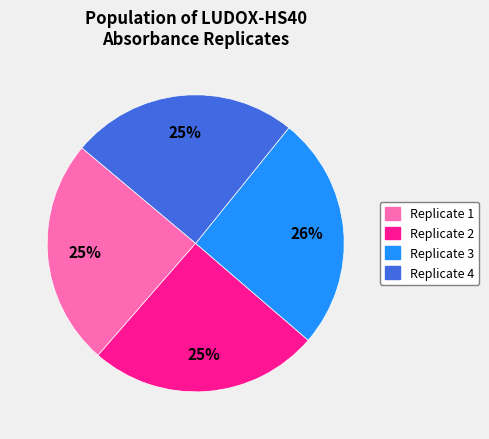

To the nearest percent, what percentage of the pie is Replicate 4?

25%